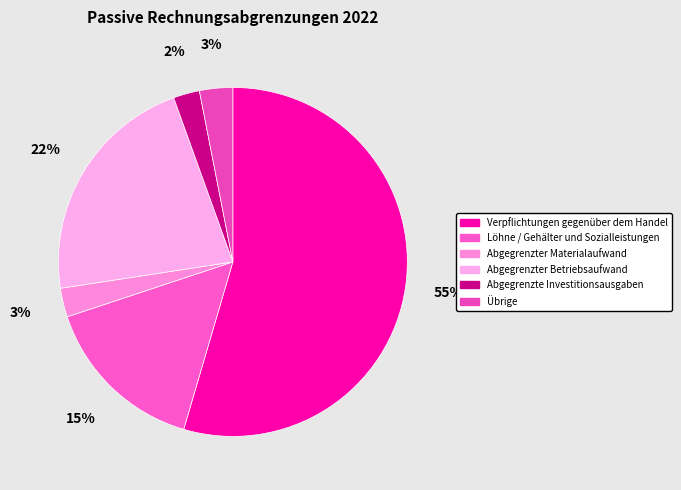

Rank the categories by value from lowest to highest.

Abgegrenzte Investitionsausgaben, Abgegrenzter Materialaufwand, Übrige, Löhne / Gehälter und Sozialleistungen, Abgegrenzter Betriebsaufwand, Verpflichtungen gegenüber dem Handel